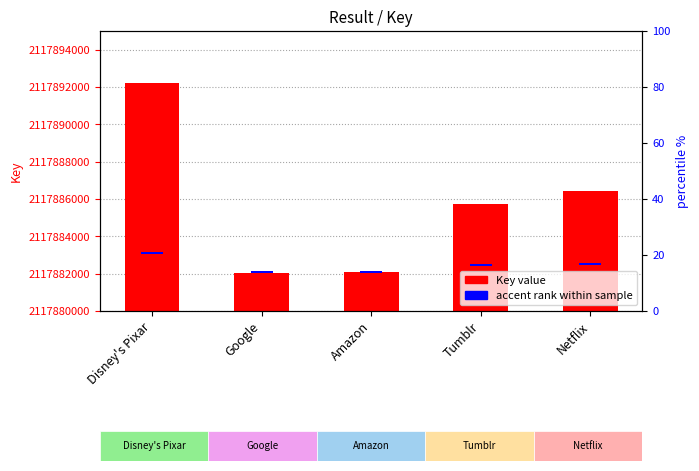

What is the ratio of the value at Netflix to the value at Tumblr?

1.0